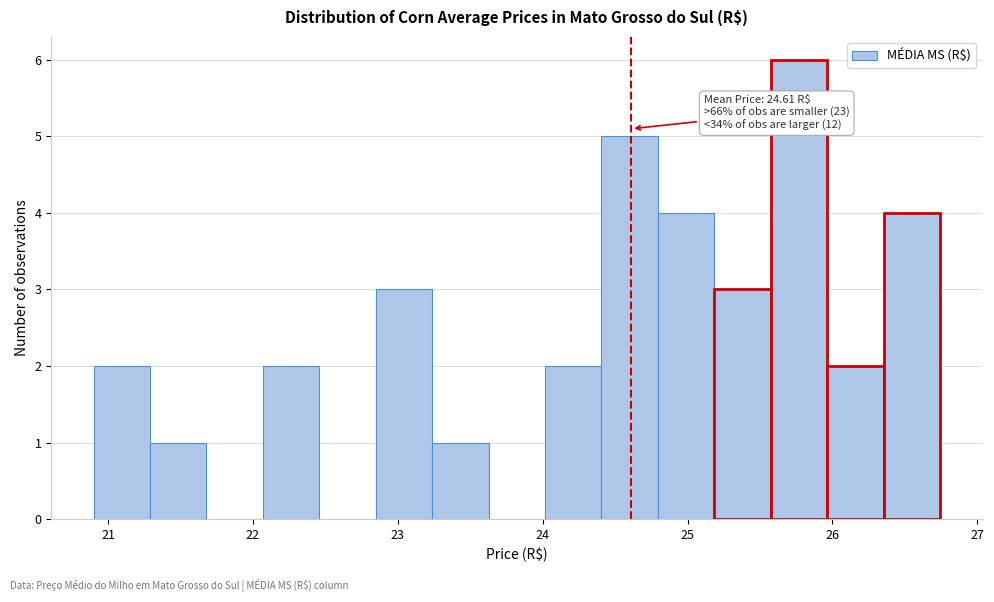

Around what value on the x-axis is the tallest bar? Give the approximate position of its centre, as read against the axis.

25.8